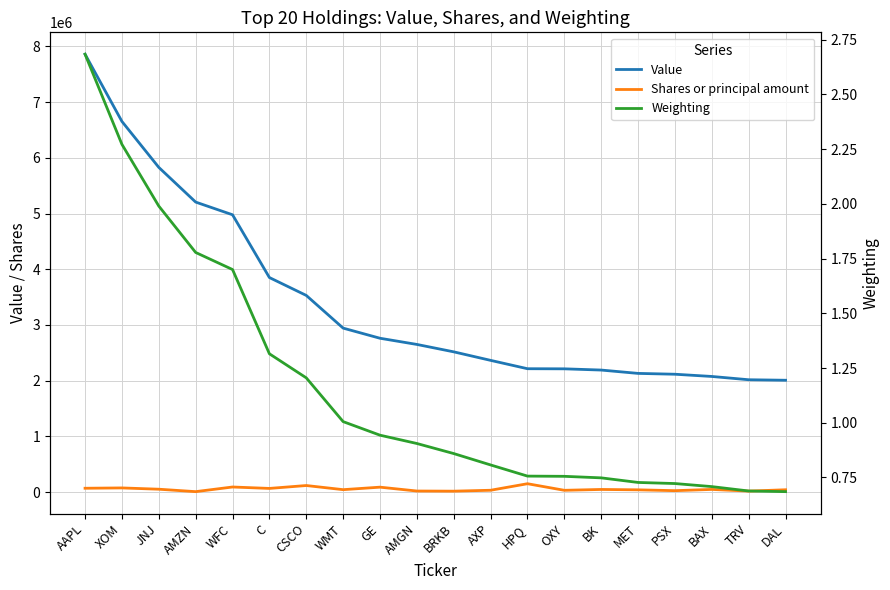

What is the difference between the highest and lowest values at BRKB?

2516999.1